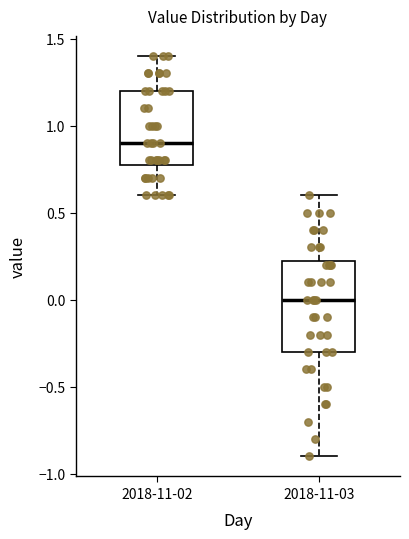

Reading left to right, read every box against the y-axis: the position of its median line, the range the box covers, and the ends of its whiskers. The values are not printed on the chart, so give them approximately, as read against the axis.

2018-11-02: median 0.90, box 0.80 to 1.20, whiskers 0.60 to 1.40
2018-11-03: median 0.00, box -0.30 to 0.25, whiskers -0.90 to 0.60